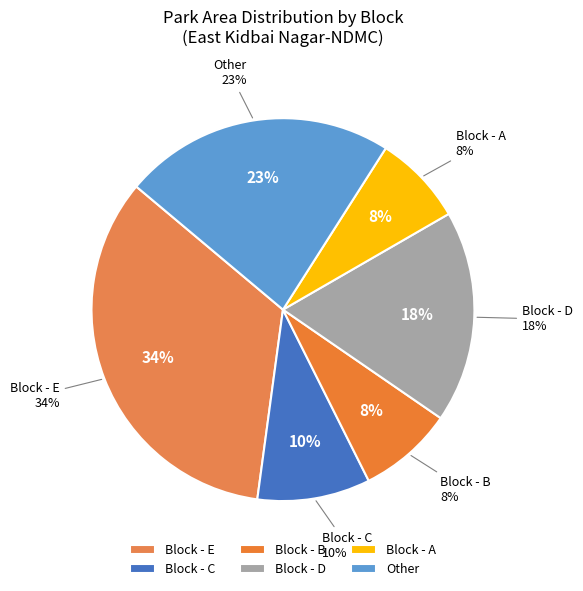

Does Block - D account for over 50% of the chart?

No